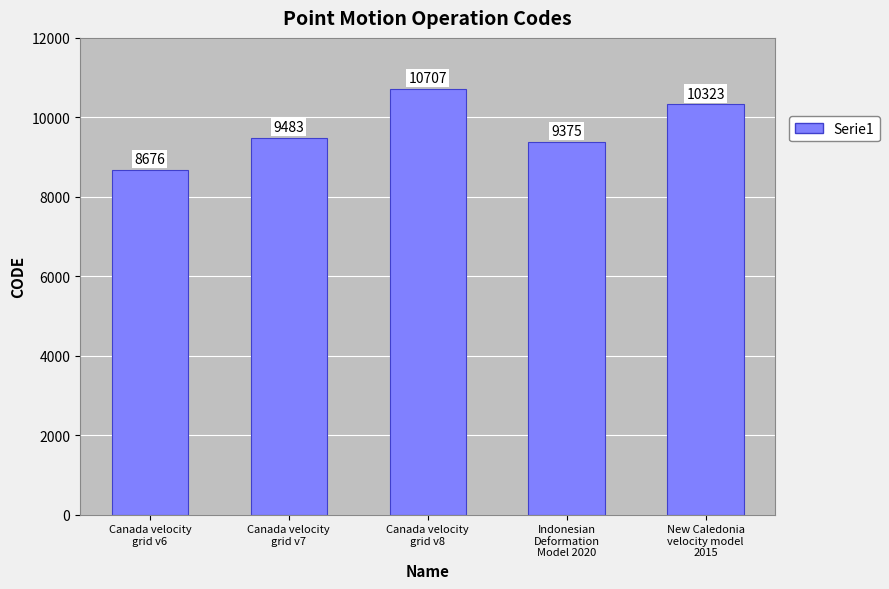

Reading right to left, what are all the values shown in this chart?

10323	9375	10707	9483	8676